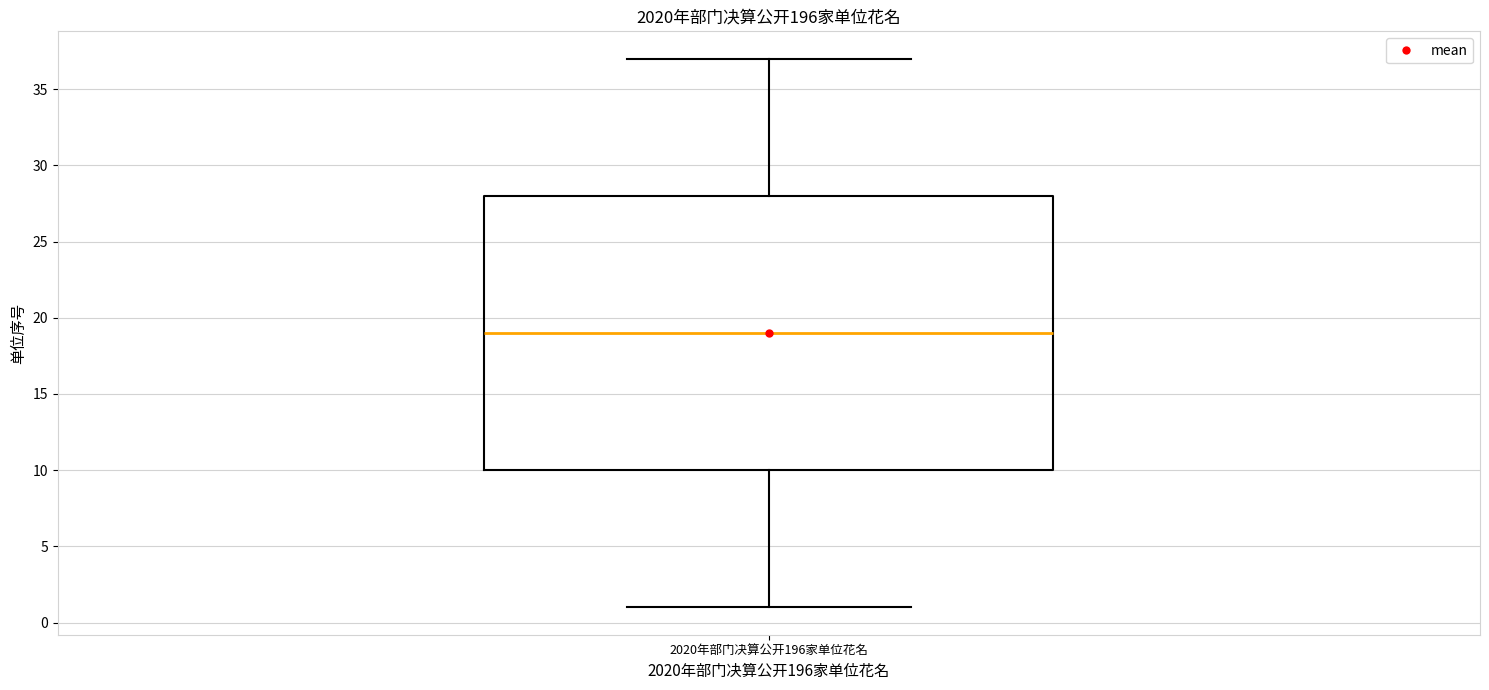

Where does the median line of the box for 2020年部门决算公开196家单位花名 sit on the y-axis? The values are not printed on the chart, so give them approximately, as read against the axis.

19